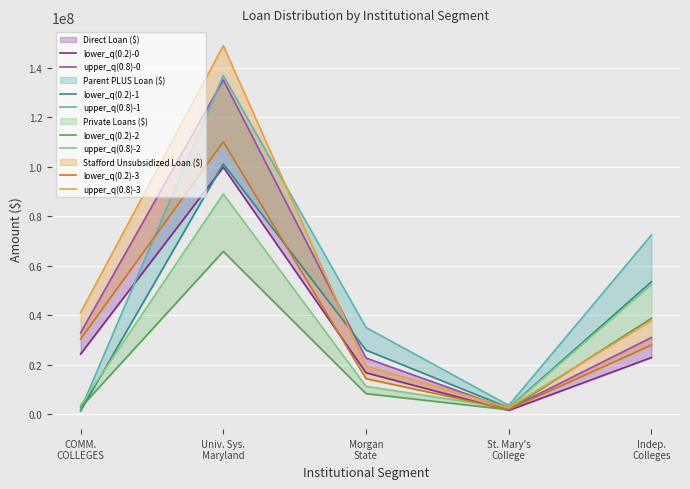

True or false: Direct Loan ($) has a value of 32969048.7 at COMM. COLLEGES.

True